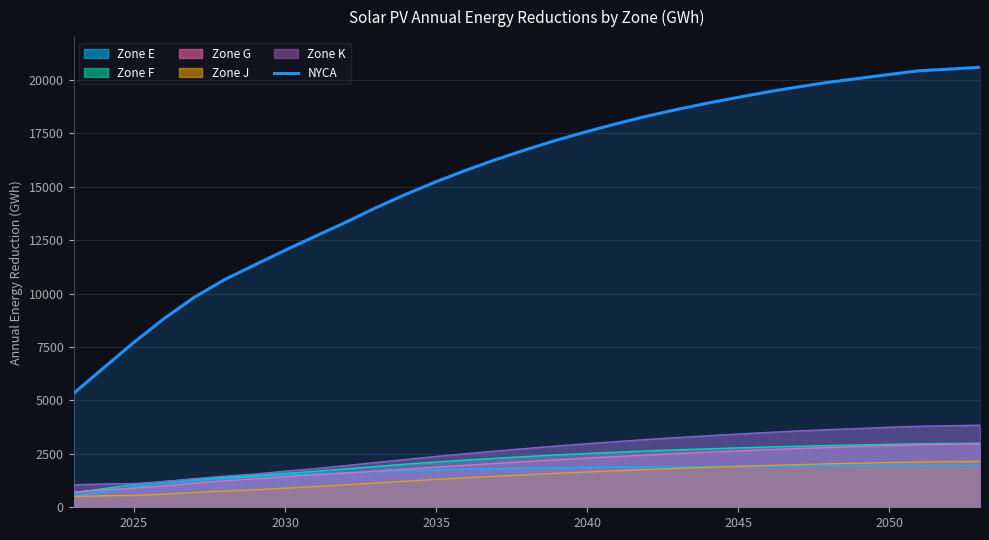

What is the minimum value shown in the chart?

504